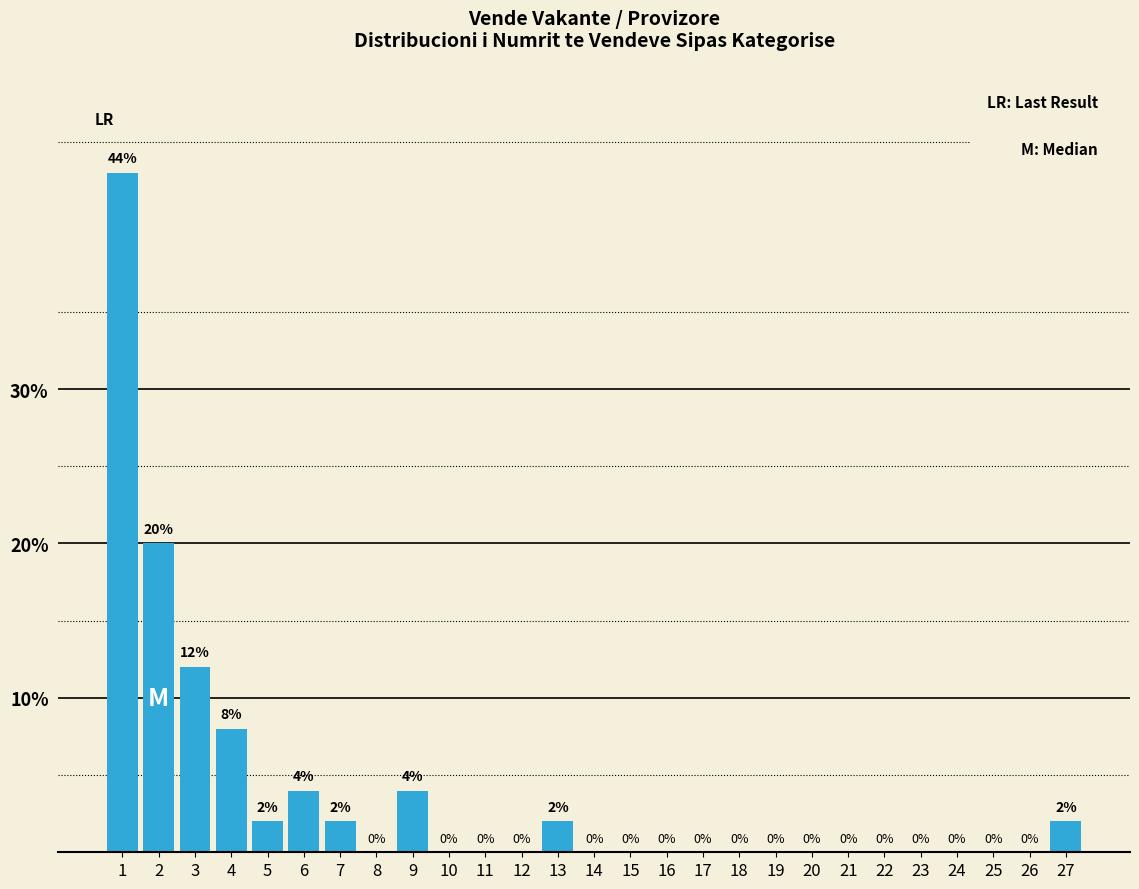

Reading left to right, what are all the values shown in this chart?

1=44	2=20	3=12	4=8	5=2	6=4	7=2	8=0	9=4	10=0	11=0	12=0	13=2	14=0	15=0	16=0	17=0	18=0	19=0	20=0	21=0	22=0	23=0	24=0	25=0	26=0	27=2